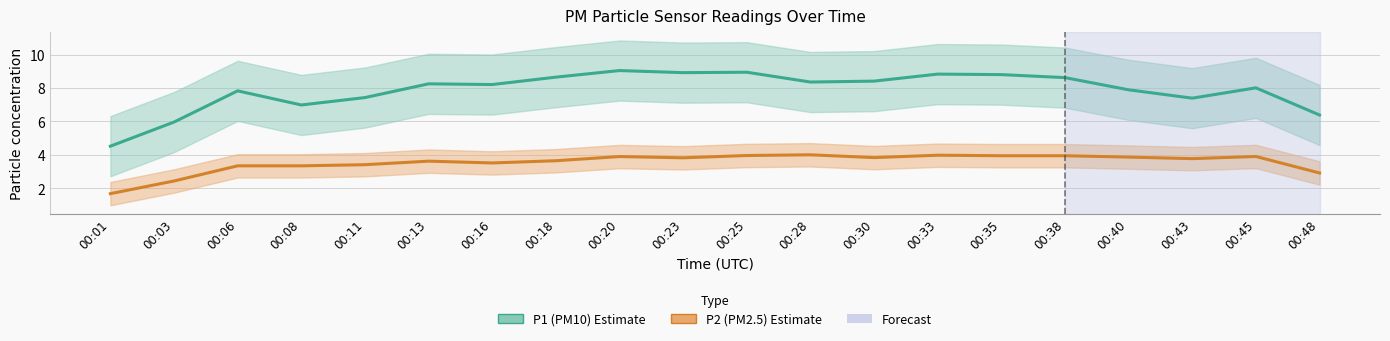

What is the difference between the highest and lowest values at 00:08?

3.6